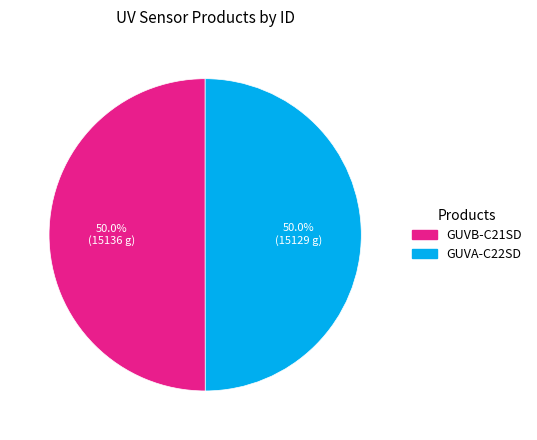

What portion of the pie excludes GUVB-C21SD?

50.0%